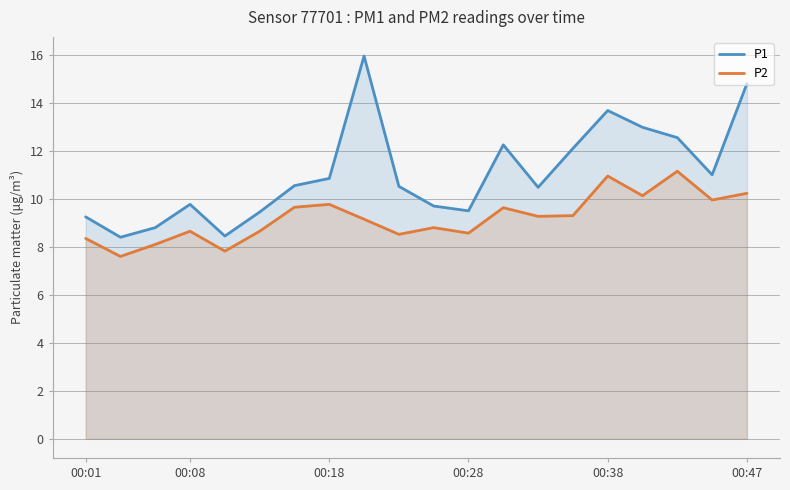

At how many categories does at least one series exceed 13?

3